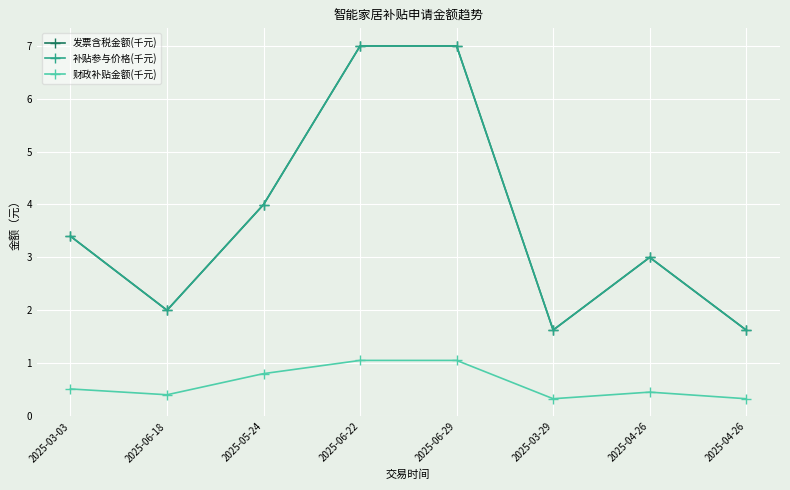

At which category does the chart reach its minimum across all series?

2025-04-26